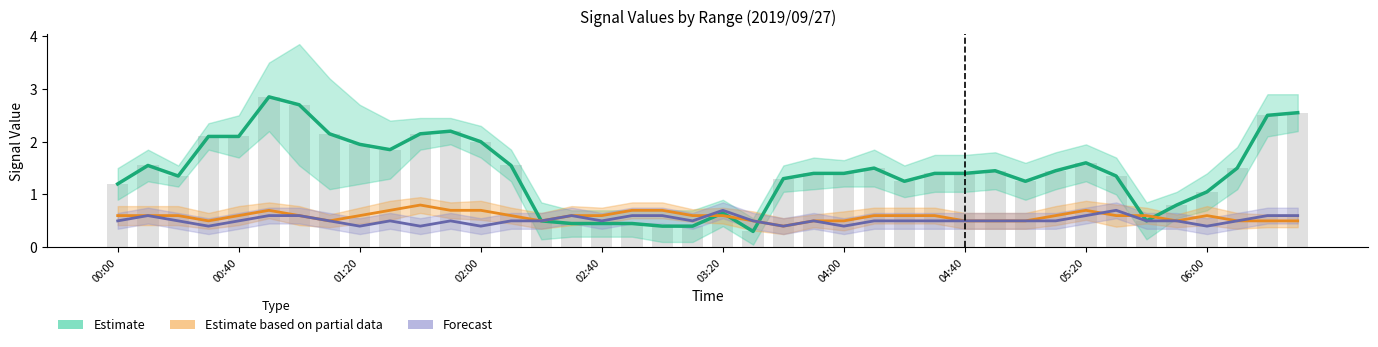

What is the difference between the highest and lowest values at 06:00?

0.7